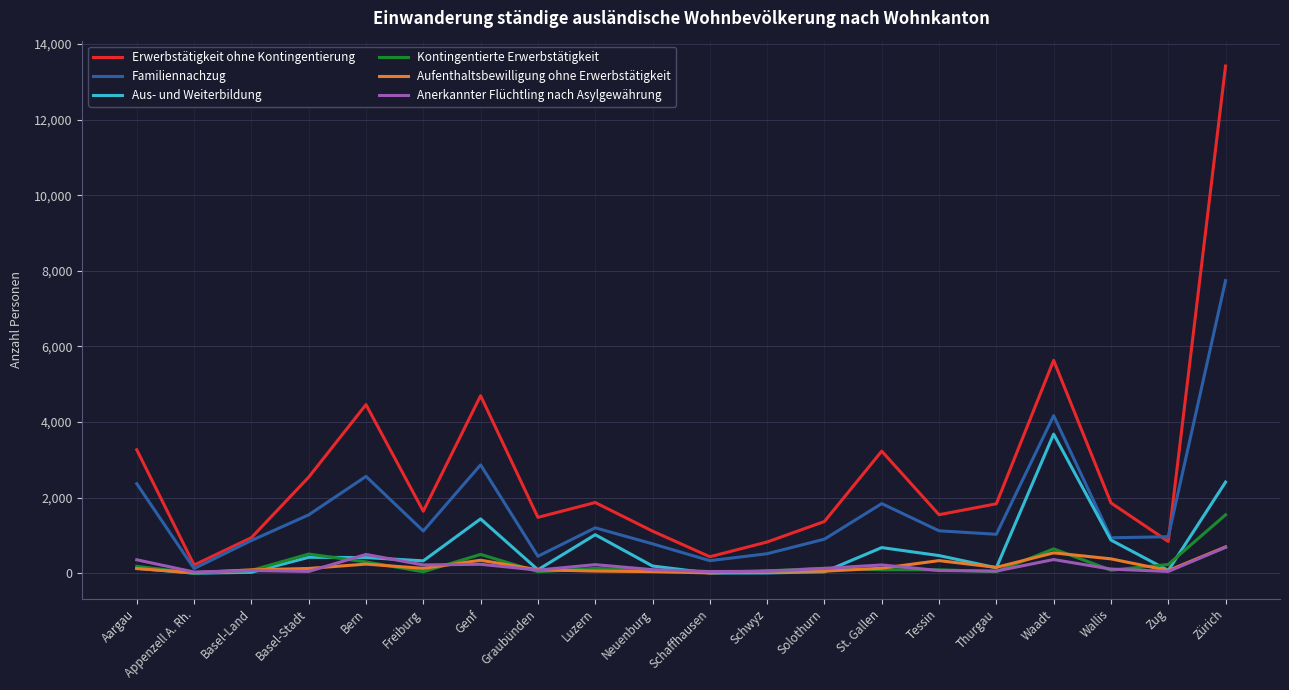

Is the value of Aus- und Weiterbildung at St. Gallen greater than the value of Anerkannter Flüchtling nach Asylgewährung at Appenzell A. Rh.?

Yes